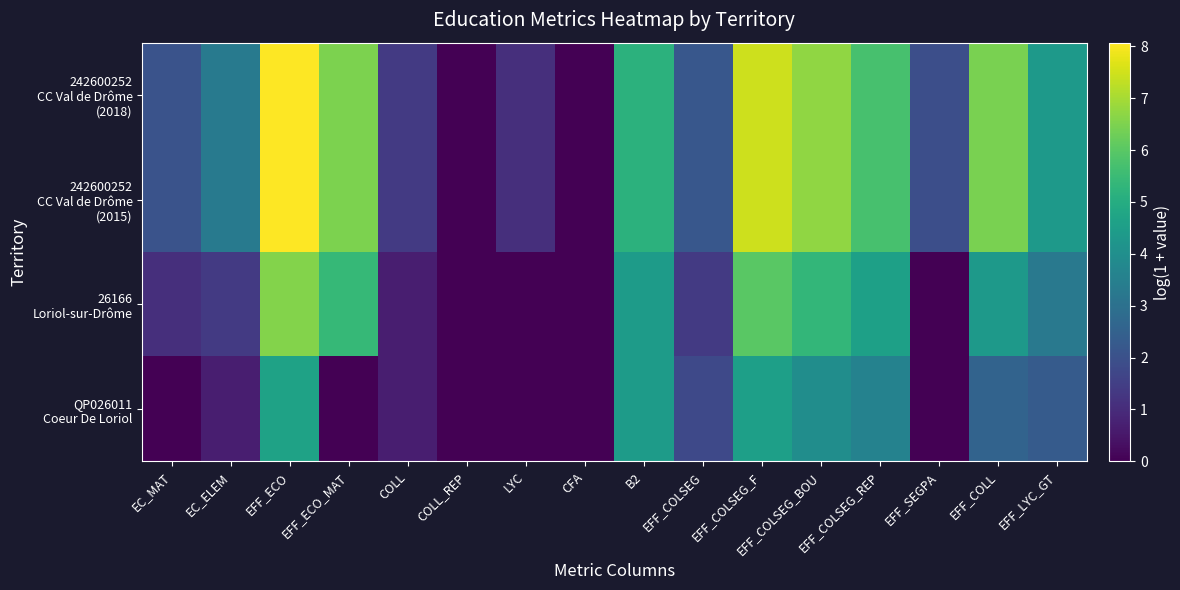

What is the greatest value displayed?

8.1